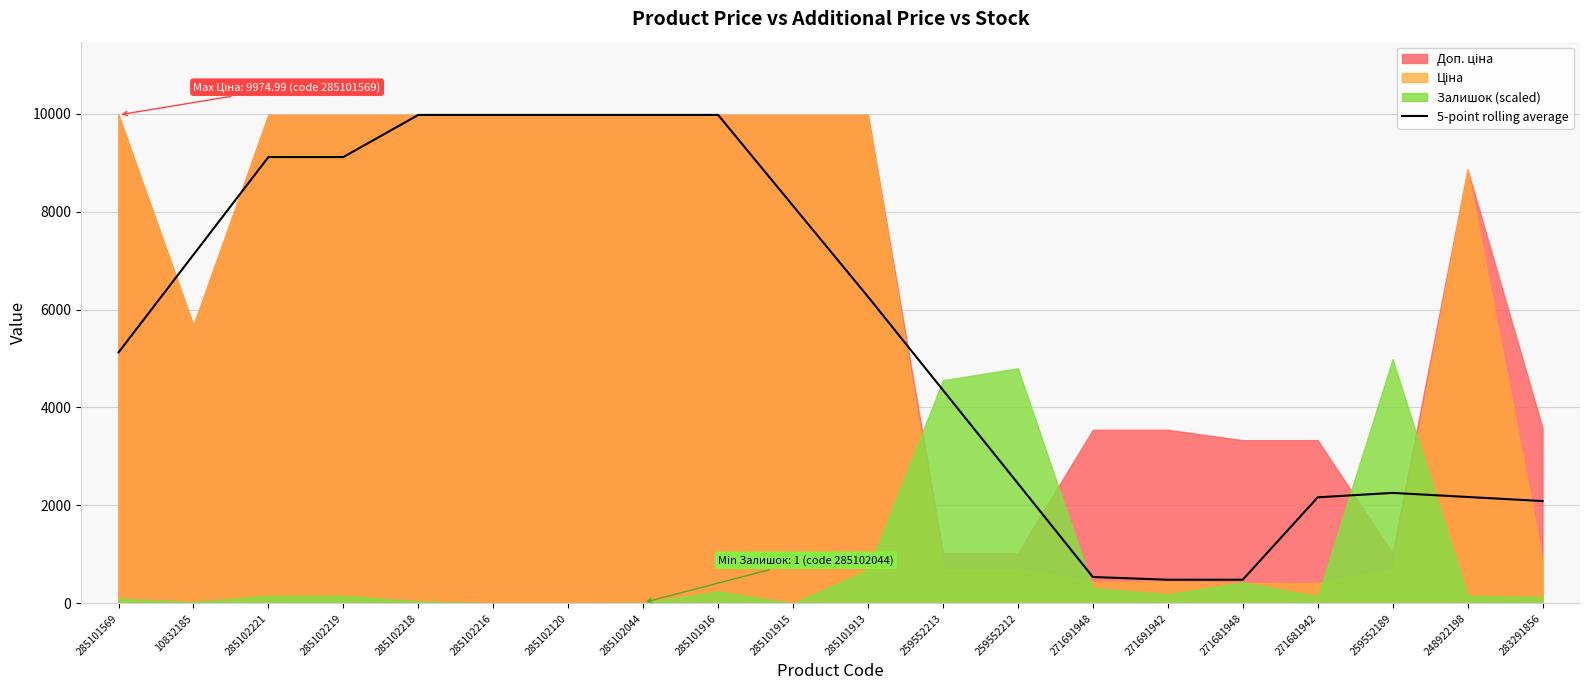

The value at 283291856 is 2089.3. True or false?

True